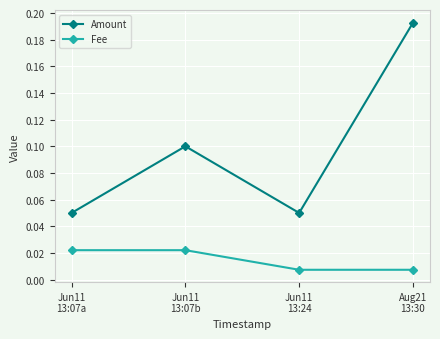

How many interior local valleys does the Amount series have?

1